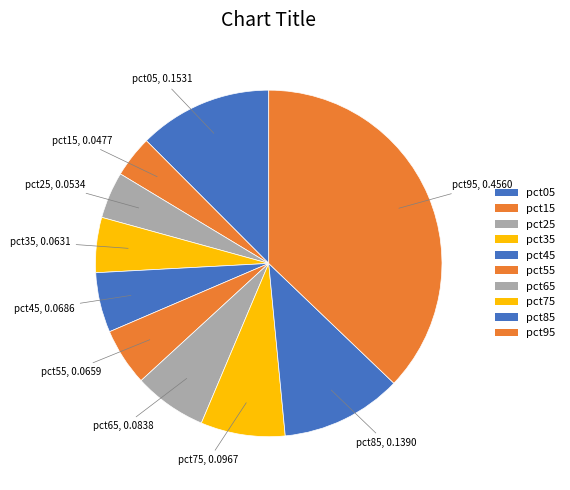

Is pct15 the majority of the pie?

No